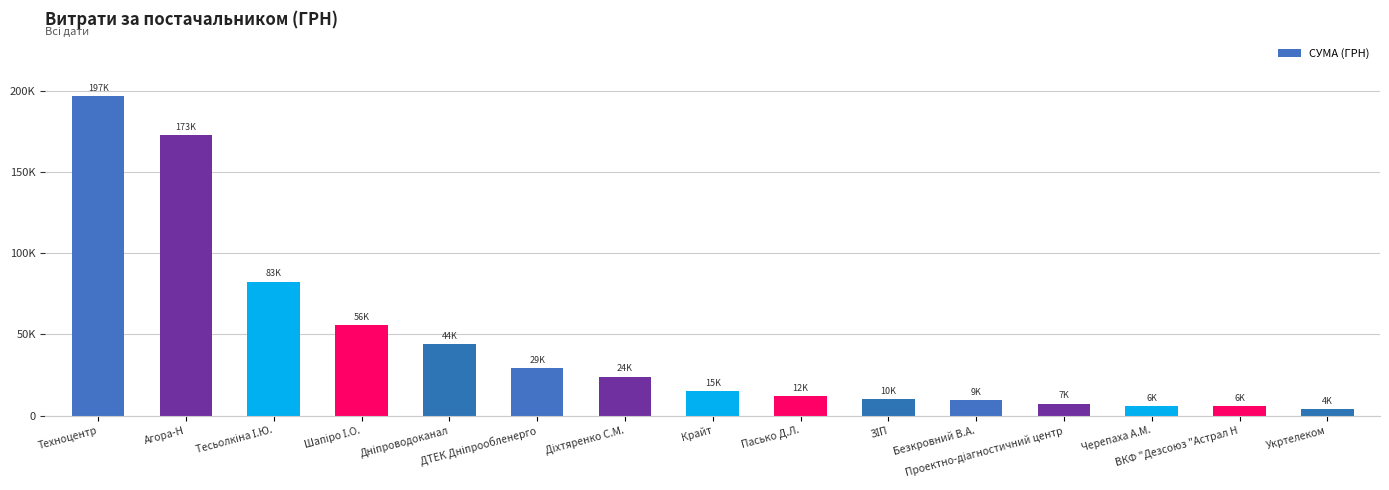

What is the sum of the values at Проектно-діагностичний центр and ВКФ "Дезсоюз "Астрал Н?

13028.5